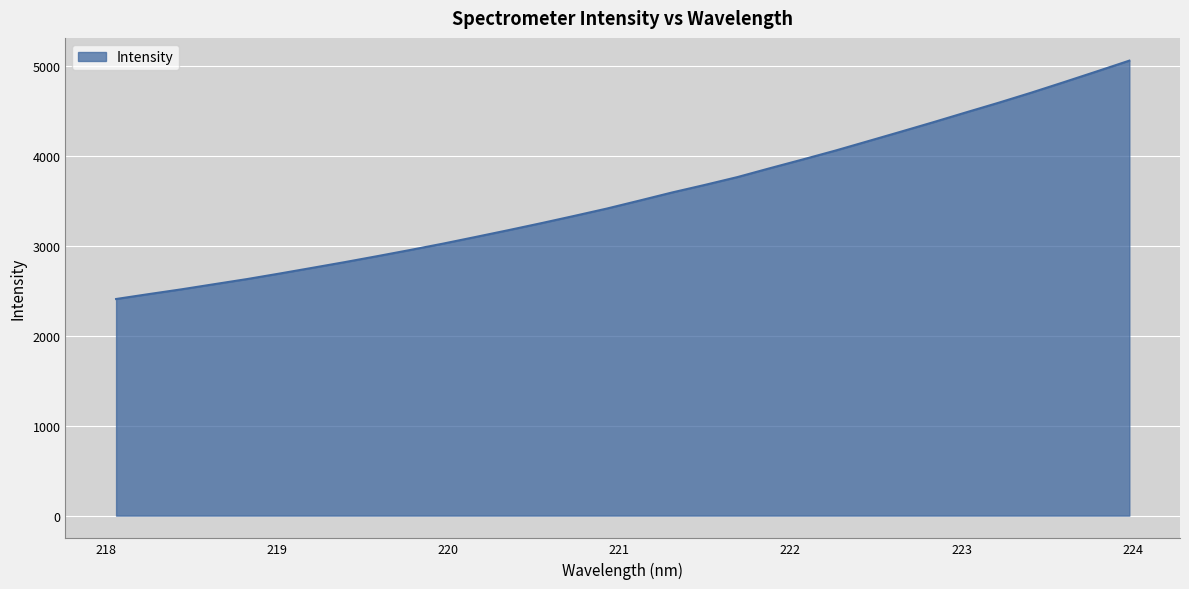

What is the difference between the maximum and minimum values?

2648.3